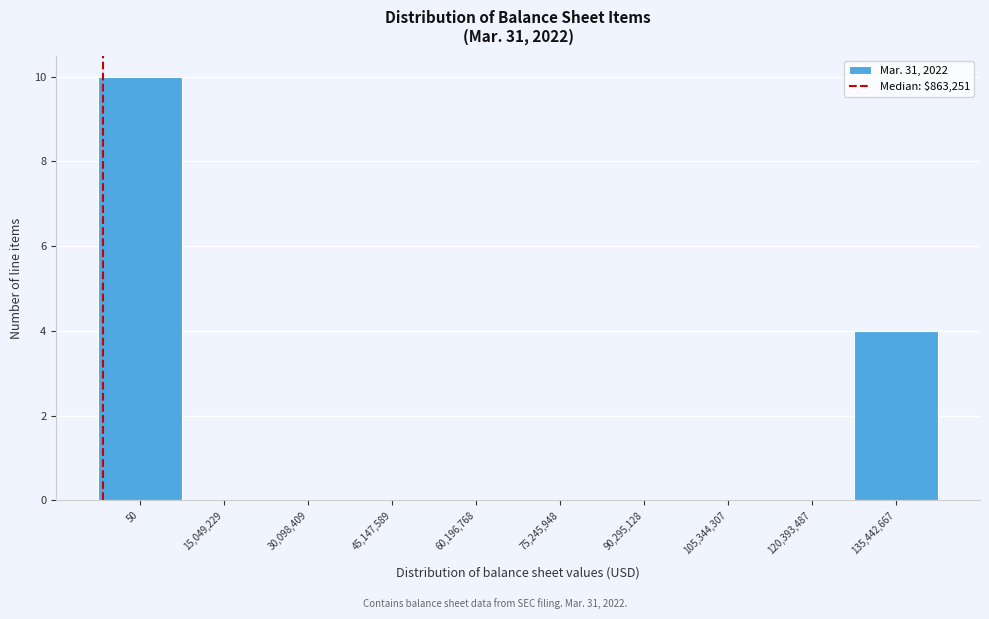

Reading left to right, transcribe all the data shown in this chart.

50=10	15,049,229=0	30,098,409=0	45,147,589=0	60,196,768=0	75,245,948=0	90,295,128=0	105,344,307=0	120,393,487=0	135,442,667=4